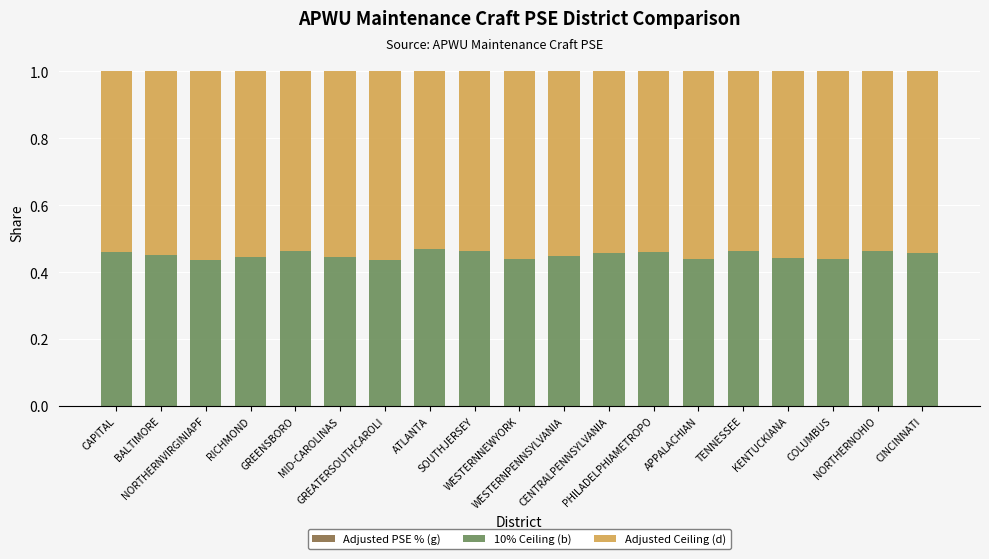

Are the bars grouped side by side (vs. stacked)?

No